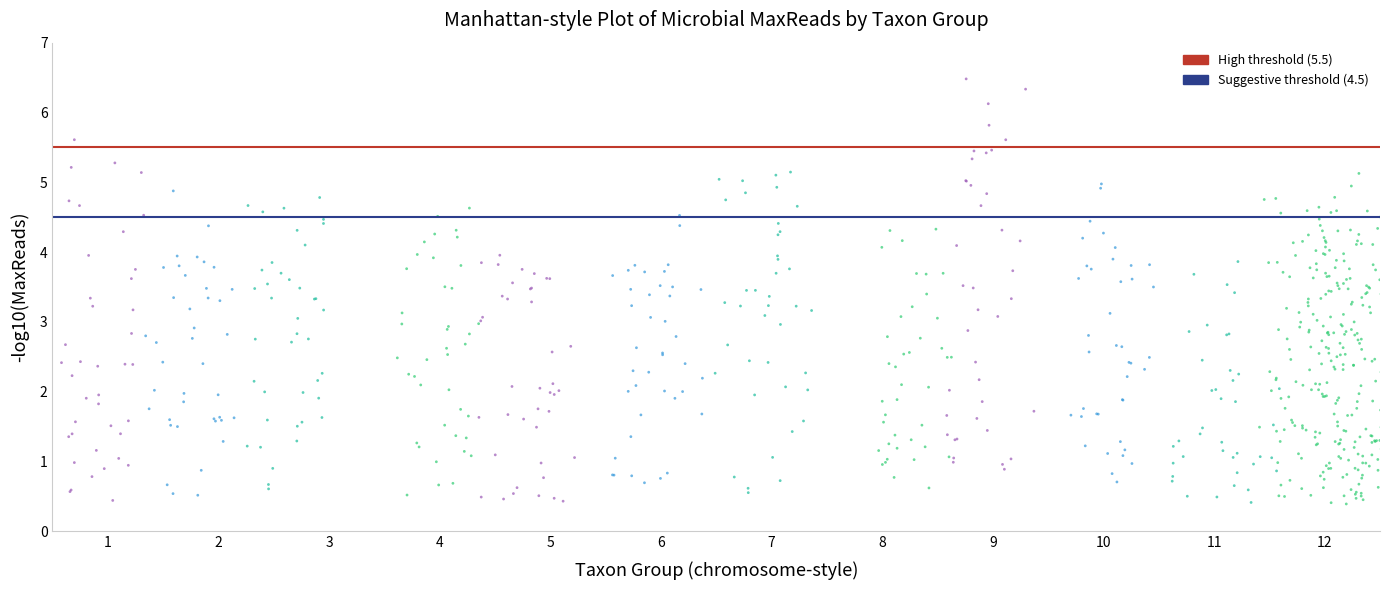

What is the range of X values (max minus min)?

12.0